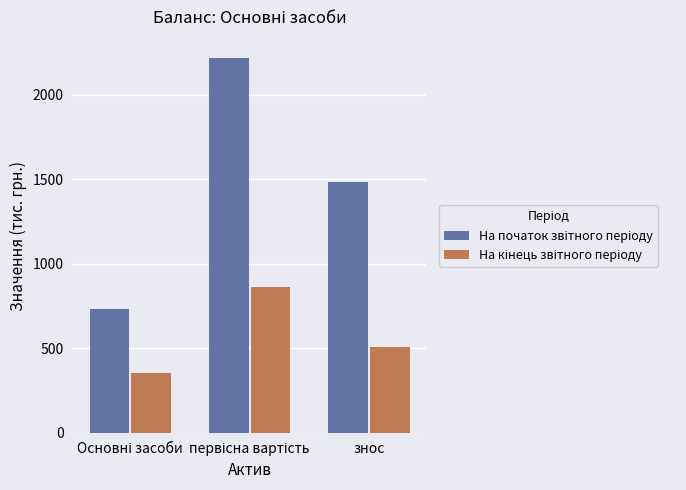

What is the minimum value shown in the chart?

353